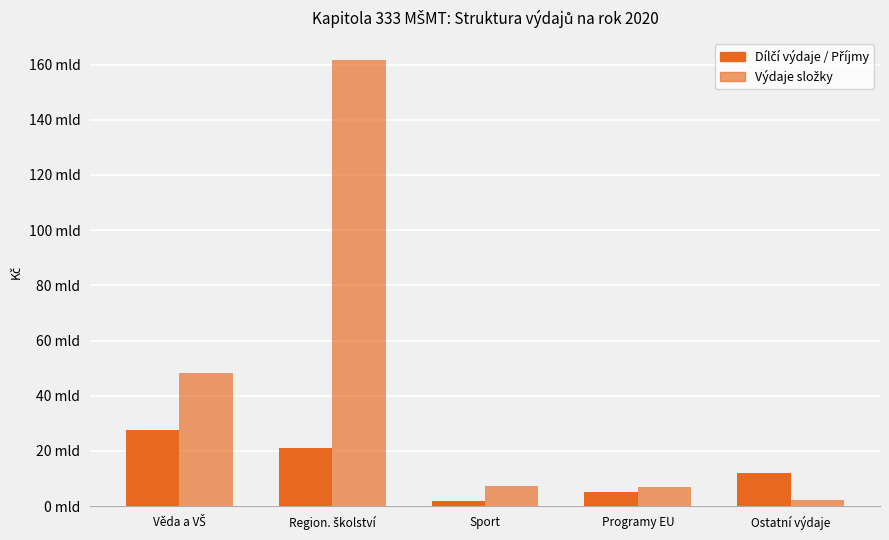

Reading left to right, extract all data points from this chart.

Příjmy / Dílčí výdaje: 27411676980	20958447944	1948071203	5256656581	12126207286
Výdaje celkem složky: 48370124924	161482083817	7204727784	6884280208	2249516539